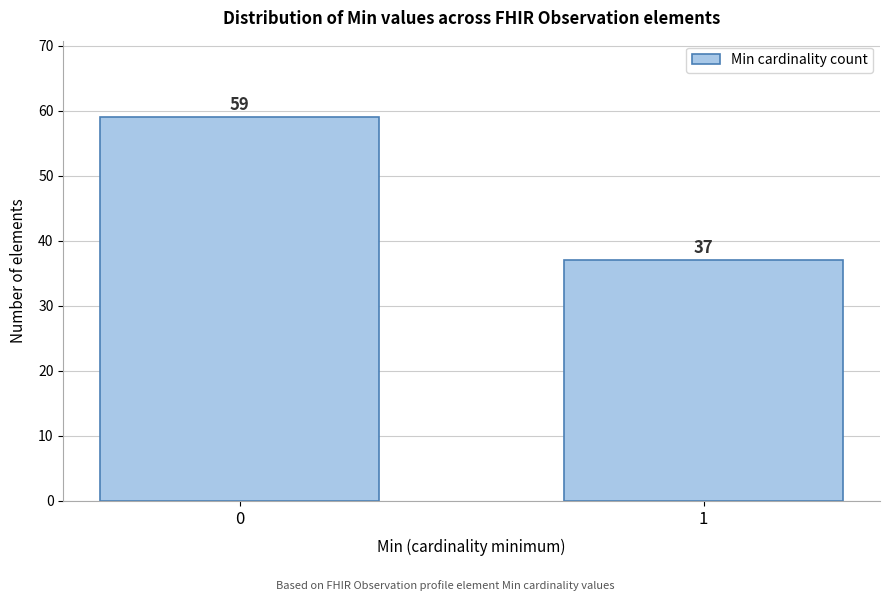

Reading right to left, extract all data points from this chart.

1=37	0=59